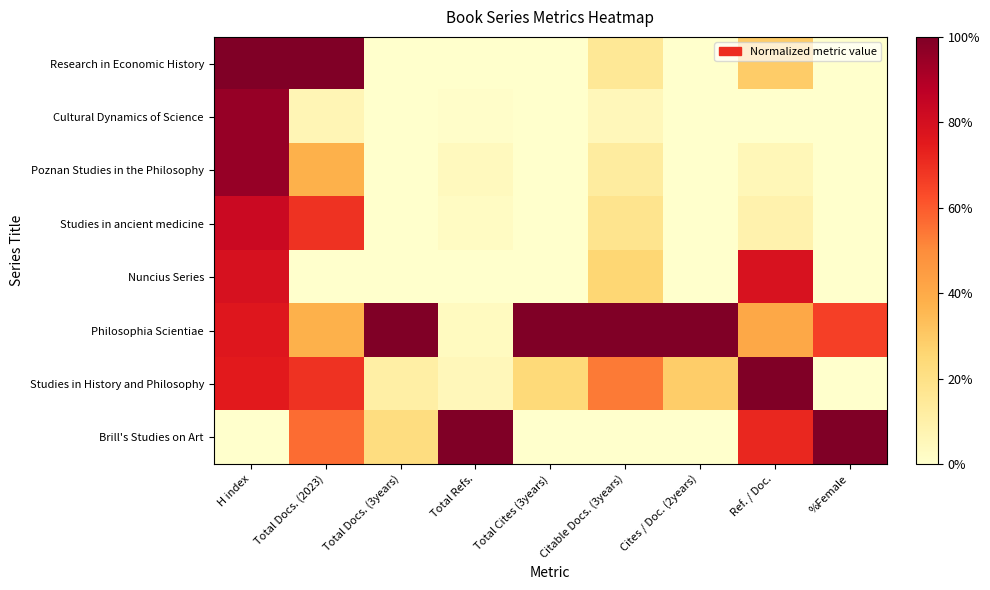

What is the total value across all series at Cites / Doc. (2years)?

1.3